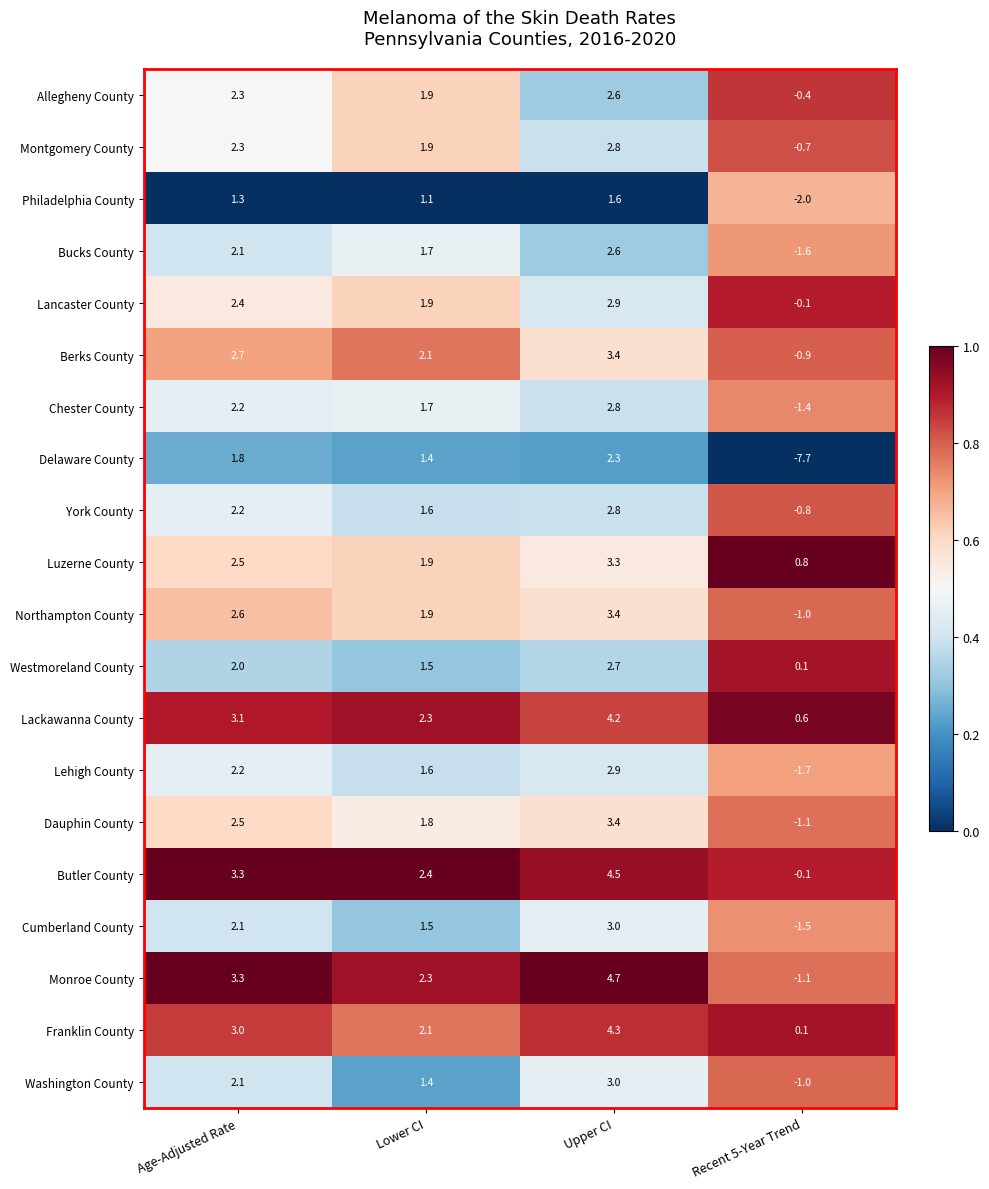

At which category is the sum across all series the highest?

Upper CI